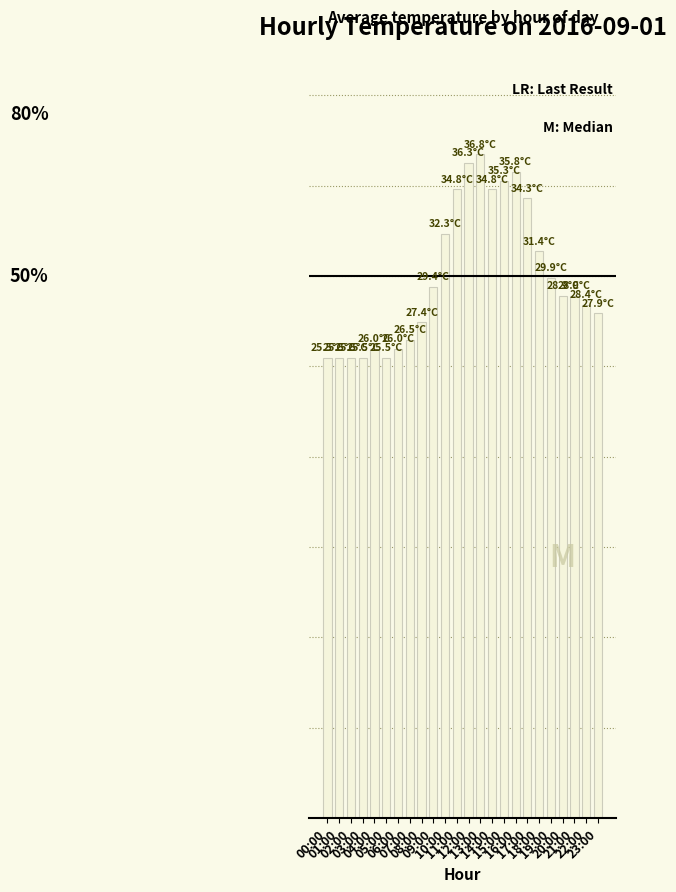

Reading left to right, list all the values displayed in this chart.

00:00=25.5	01:00=25.5	02:00=25.5	03:00=25.5	04:00=26.0	05:00=25.5	06:00=26.0	07:00=26.5	08:00=27.4	09:00=29.4	10:00=32.3	11:00=34.8	12:00=36.3	13:00=36.8	14:00=34.8	15:00=35.3	16:00=35.8	17:00=34.3	18:00=31.4	19:00=29.9	20:00=28.9	21:00=28.9	22:00=28.4	23:00=27.9